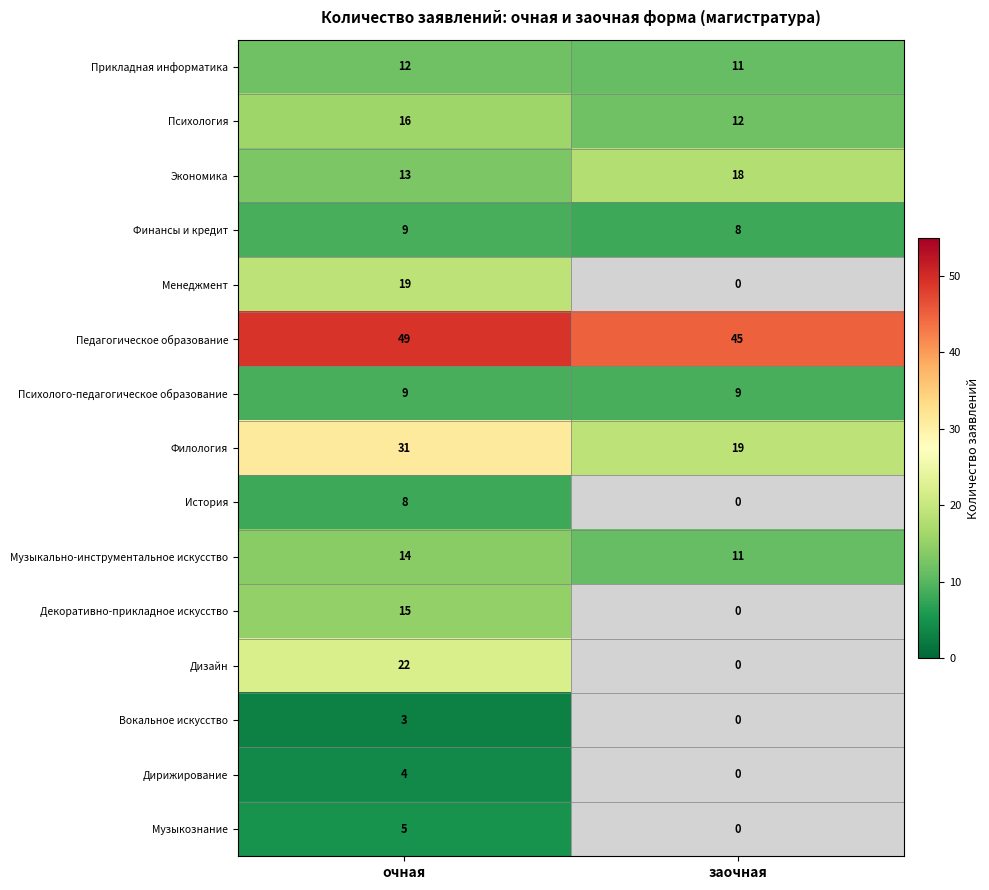

What is the difference between the highest and lowest values at очная?

46